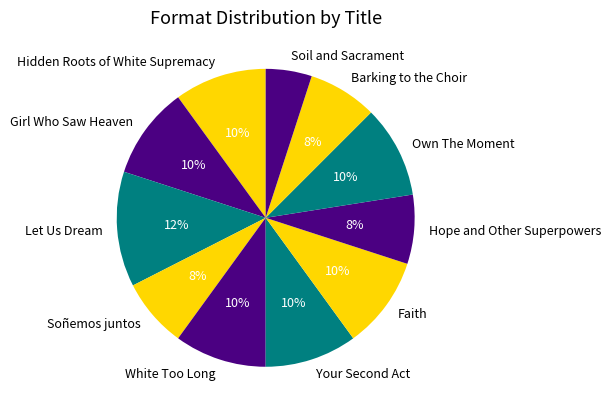

Does any single category account for the majority?

No